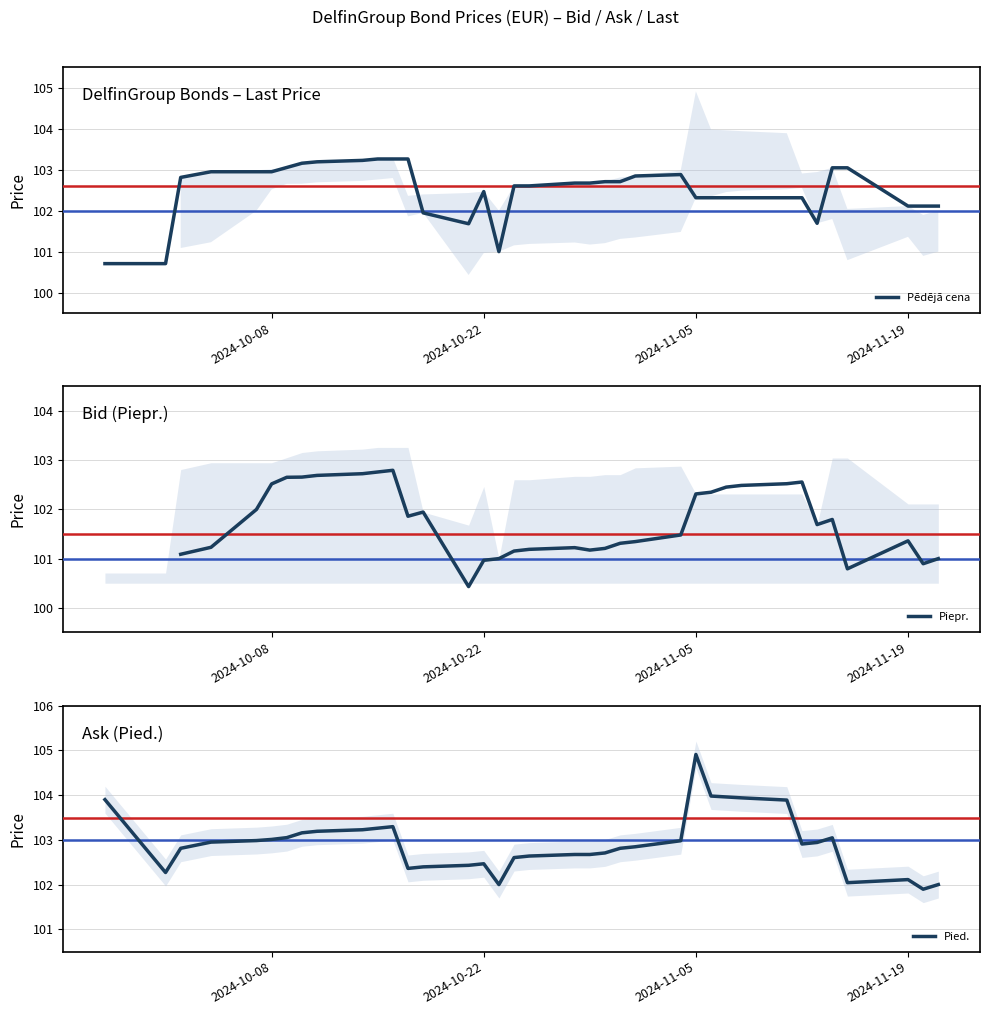

List the series in order of their peak value, highest first.

Pied., Pēdējā cena, Piepr.